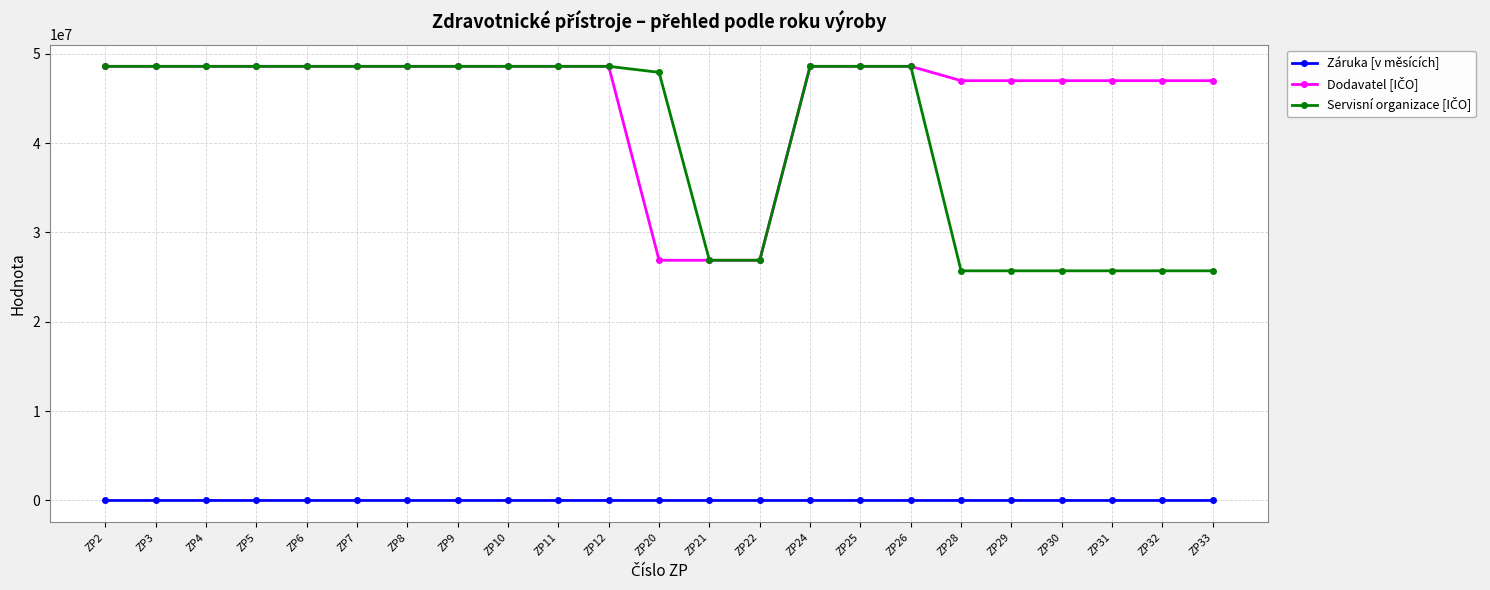

At how many categories does at least one series exceed 3327191?

23